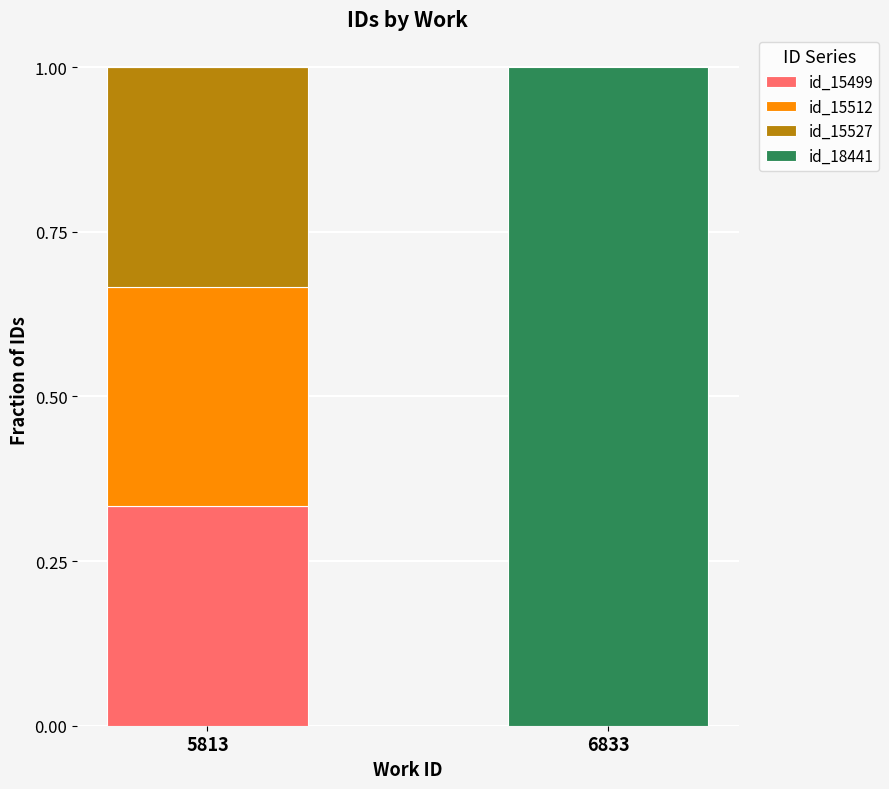

How many distinct data groups are displayed?

4